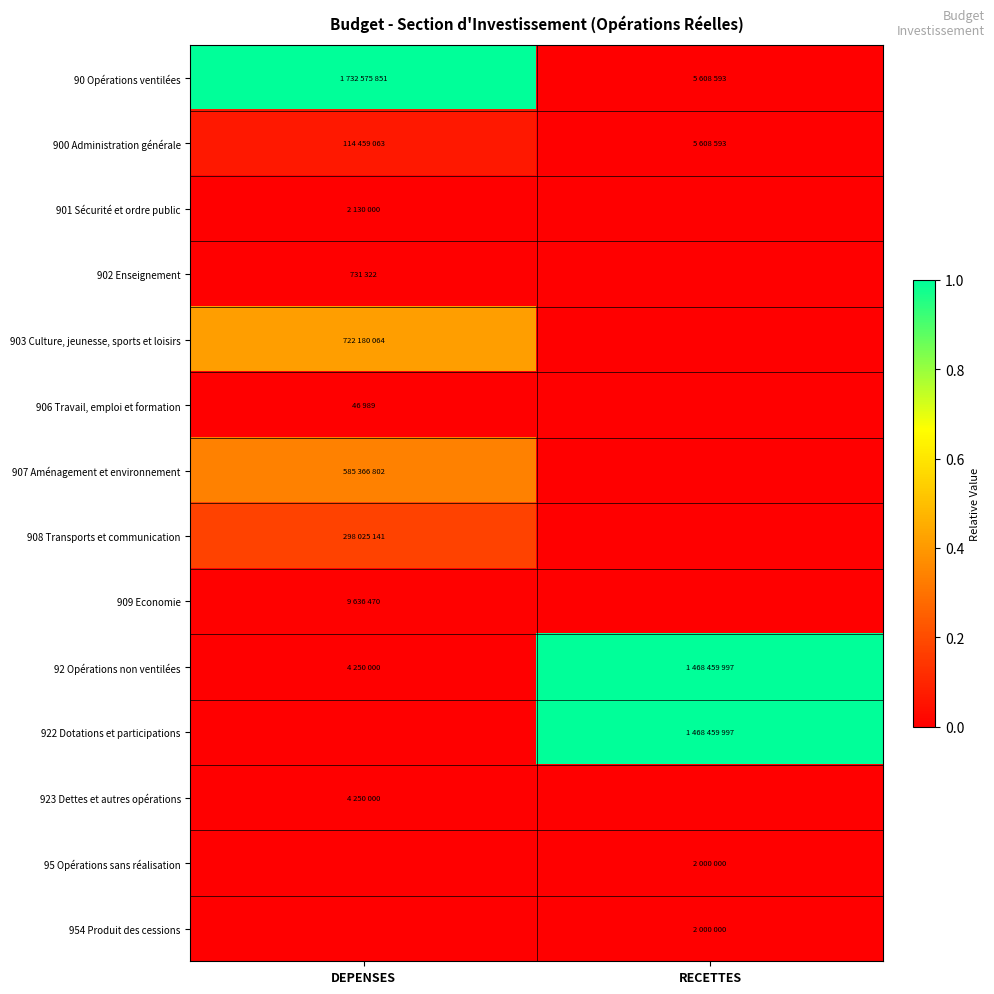

Rank the series by their maximum value, from highest to lowest.

90 Opérations ventilées, 92 Opérations non ventilées, 922 Dotations et participations, 903 Culture, jeunesse, sports et loisirs, 907 Aménagement et environnement, 908 Transports et communication, 900 Administration générale, 909 Economie, 923 Dettes et autres opérations, 95 Opérations sans réalisation, 954 Produit des cessions, 901 Sécurité et ordre public, 902 Enseignement, 906 Travail, emploi et formation